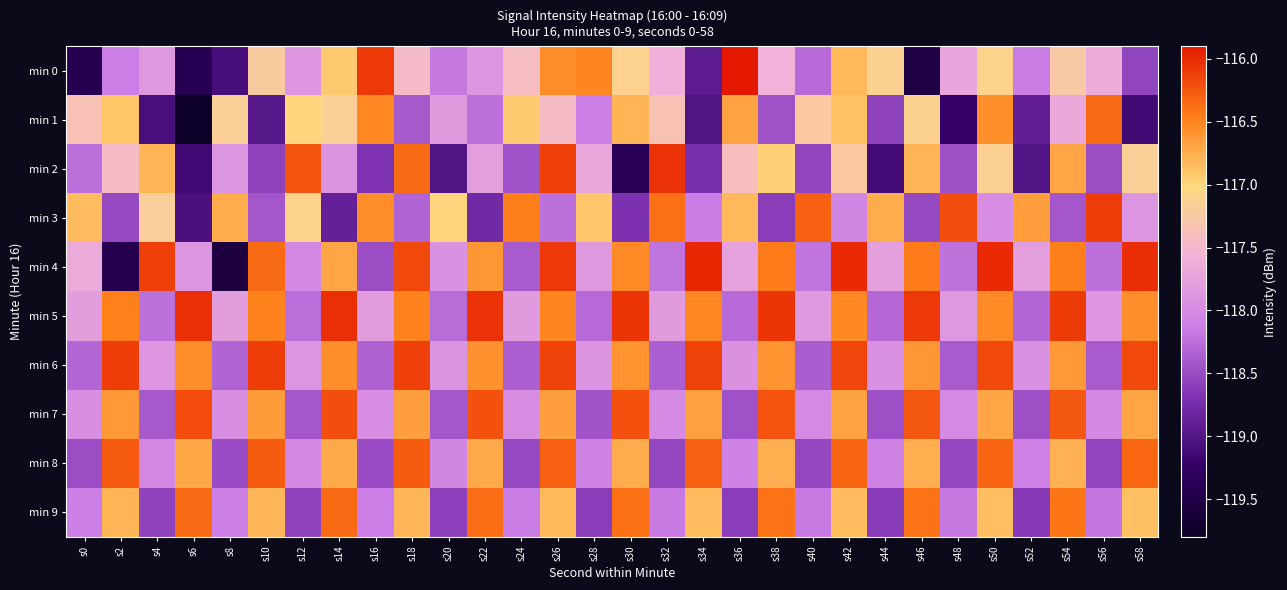

At how many categories does at least one series exceed -118?

30